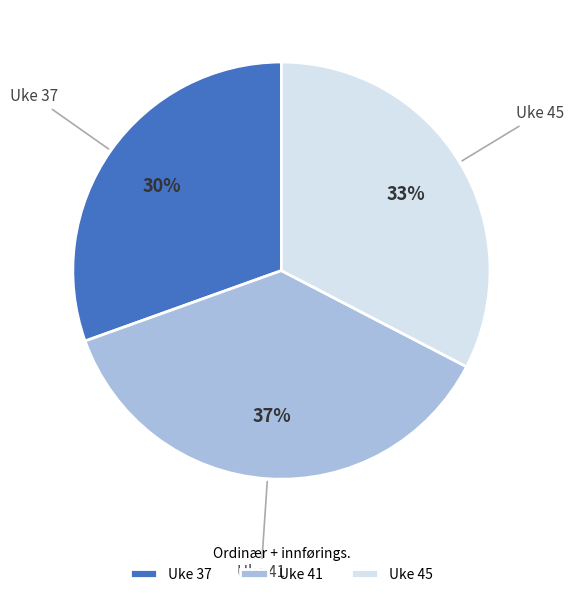

Do Uke 37 and Uke 45 together represent more than half of the pie?

Yes